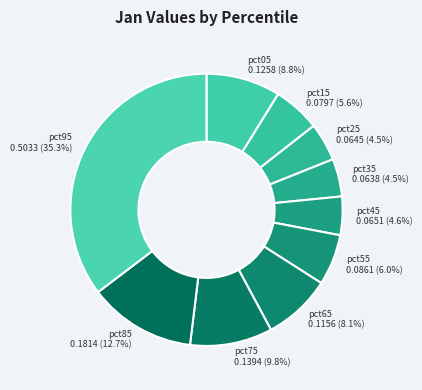

Is there a majority slice in this chart?

No